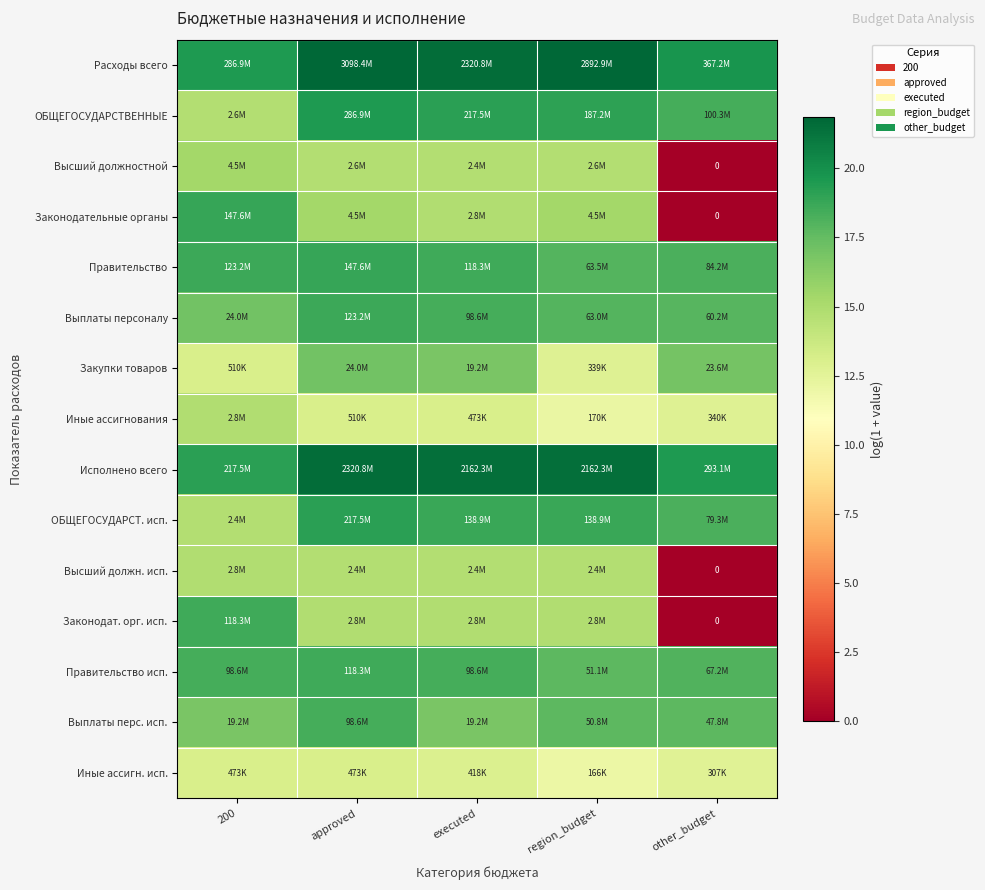

Is the value of Законодательные органы at approved greater than the value of Высший должностной at 200?

No